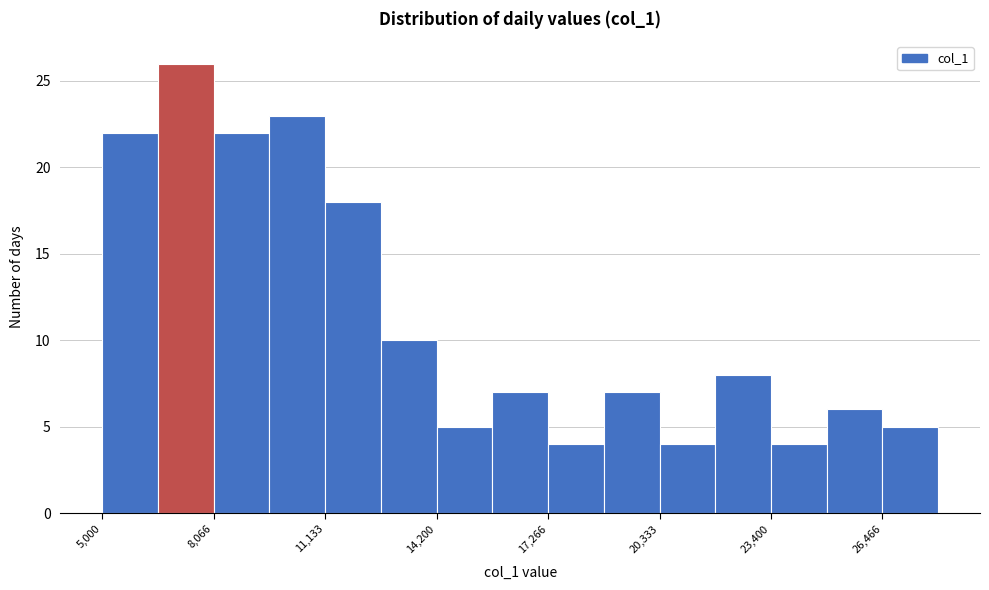

Read against the x-axis, roughly where is the centre of the tallest bar?

7500